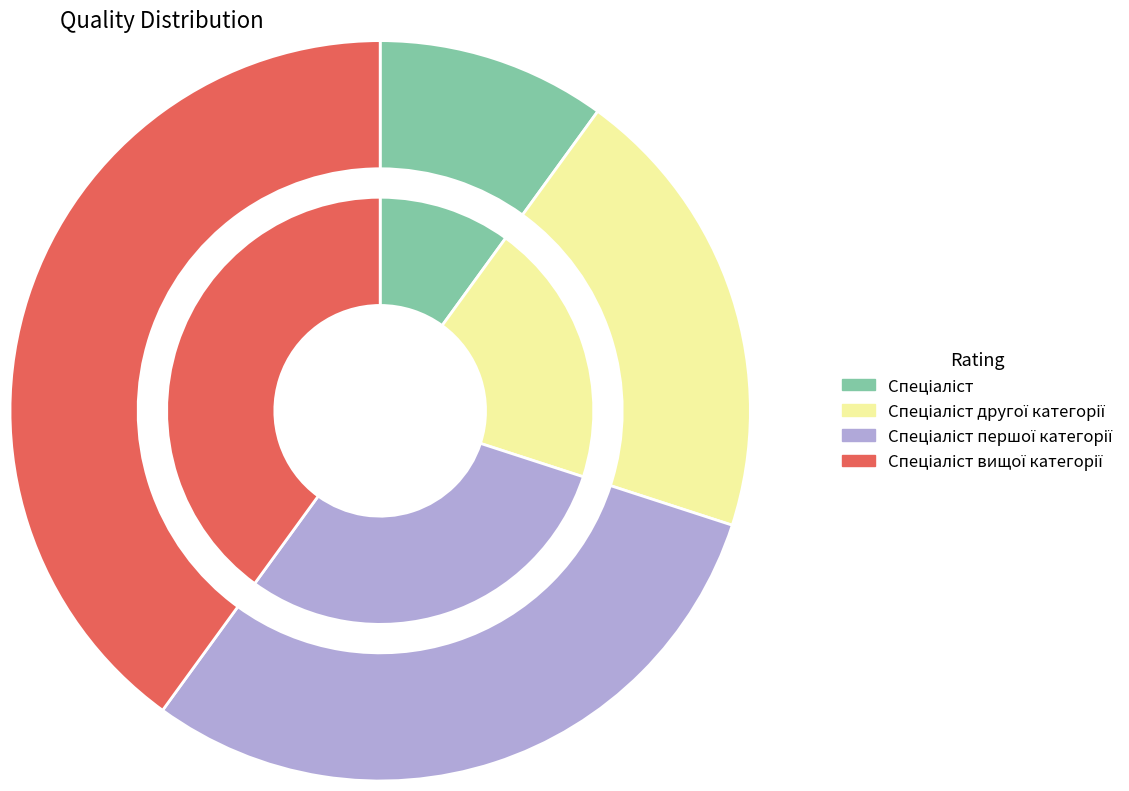

Is there a majority slice in this chart?

No